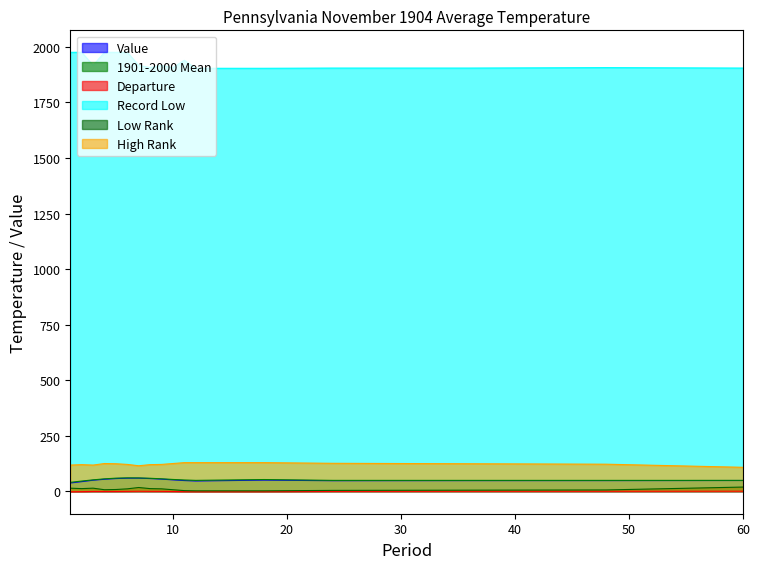

Reading left to right, extract all data points from this chart.

Value: 1=36.2	2=42.4	3=48.8	4=53.2	5=56.3	6=58.0	7=58.2	8=56.3	9=53.8	10=50.4	11=47.3	12=45.3	18=49.3	24=46.6	36=47.0	48=47.1	60=47.5
1901-2000 Mean: 1=39.3	2=45.0	3=50.5	4=55.0	5=58.1	6=59.4	7=59.1	8=57.6	9=55.2	10=52.3	11=49.9	12=48.1	18=51.9	24=48.1	36=48.1	48=48.1	60=48.1
Departure: 1=-3.1	2=-2.6	3=-1.7	4=-1.8	5=-1.8	6=-1.4	7=-0.9	8=-1.3	9=-1.4	10=-1.9	11=-2.6	12=-2.8	18=-2.6	24=-1.5	36=-1.1	48=-1.0	60=-0.6
Record Low: 1=1976.0	2=1976.0	3=1917.0	4=1976.0	5=1976.0	6=1976.0	7=1917.0	8=1907.0	9=1917.0	10=1907.0	11=1940.0	12=1904.0	18=1904.0	24=1905.0	36=1905.0	48=1907.0	60=1905.0
Low Rank: 1=13.0	2=11.0	3=13.0	4=6.0	5=7.0	6=10.0	7=16.0	8=11.0	9=10.0	10=6.0	11=2.0	12=1.0	18=1.0	24=3.0	36=4.0	48=5.0	60=18.0
High Rank: 1=117.0	2=119.0	3=117.0	4=124.0	5=123.0	6=120.0	7=114.0	8=119.0	9=120.0	10=124.0	11=128.0	12=128.0	18=128.0	24=125.0	36=123.0	48=121.0	60=107.0